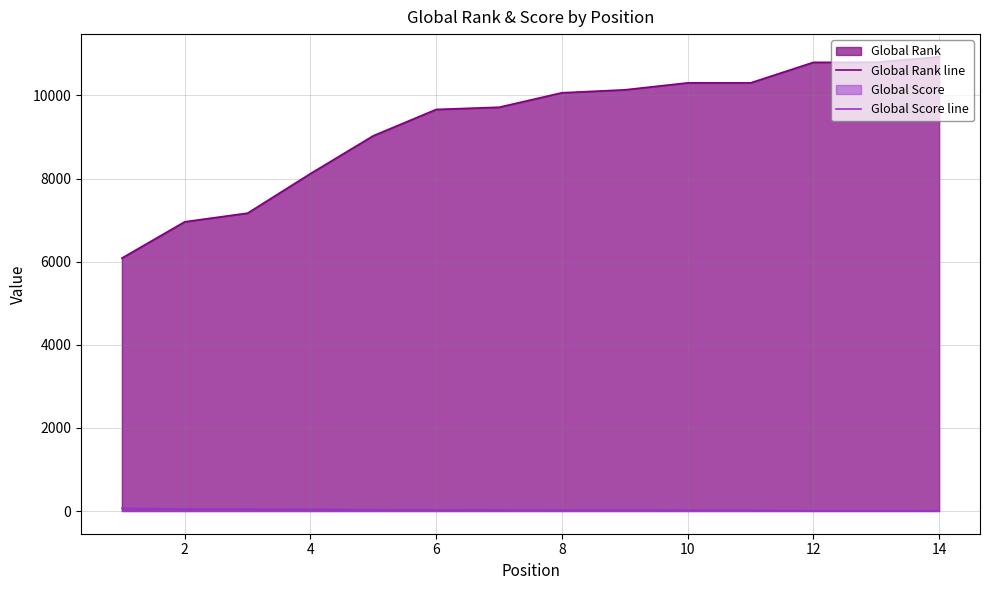

What is the lowest value of the Global Rank line series?

6085